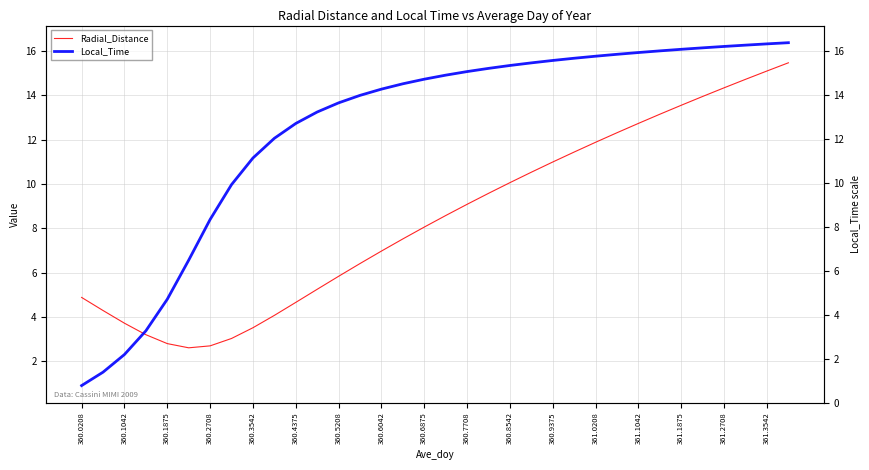

Count the number of categories in the chart.

34